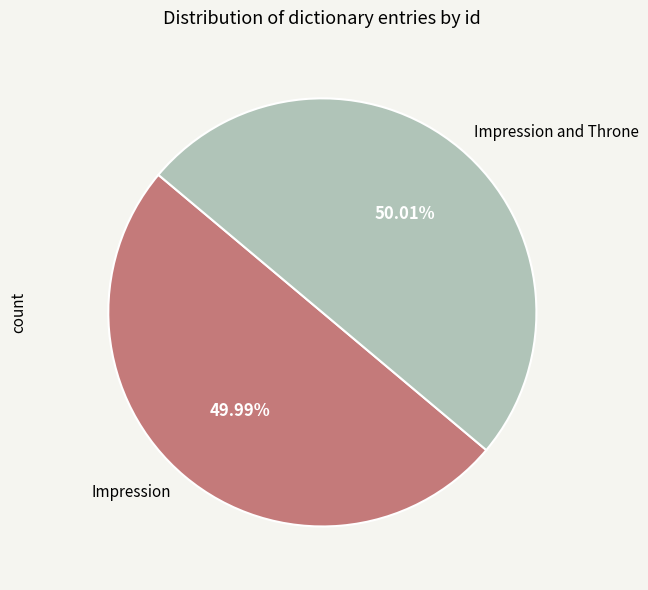

Is the sum of Impression and Throne and Impression greater than half?

Yes